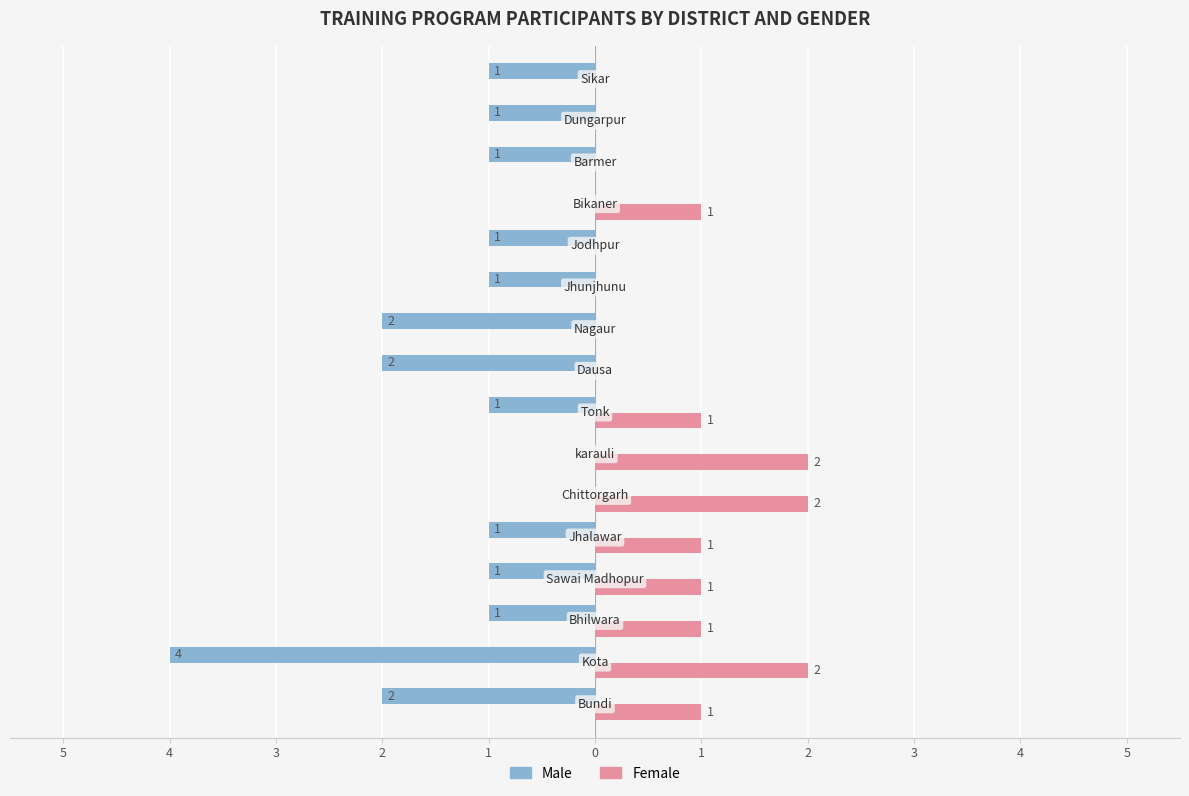

What is the average value of the Male series?

-1